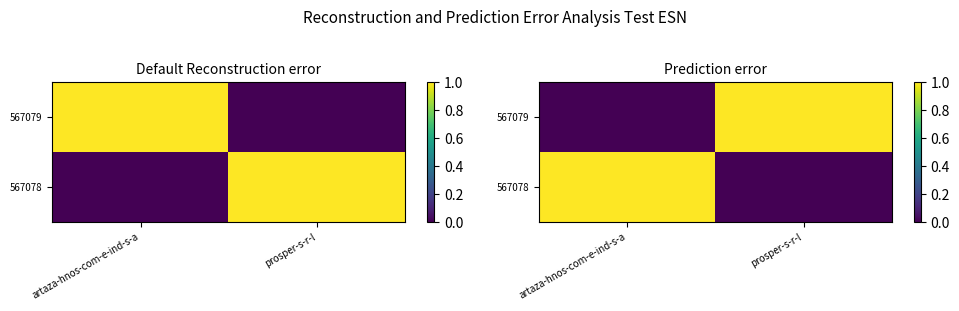

How many positive values does the 567079 series have?

1